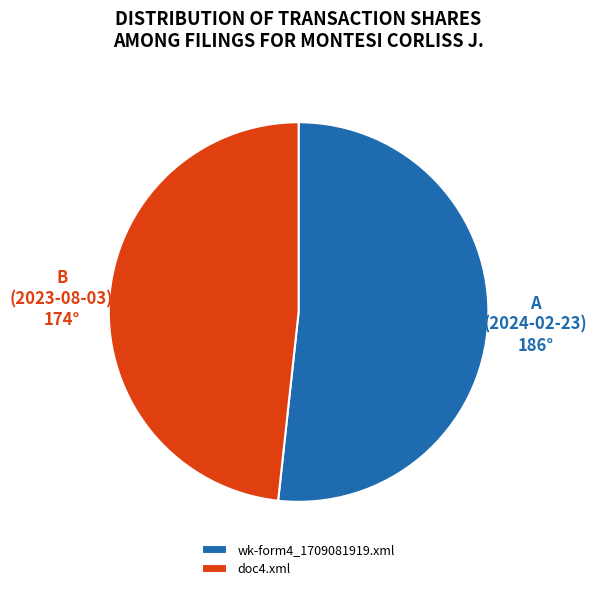

Is it true that wk-form4_1709081919.xml is 37% of the pie?

False